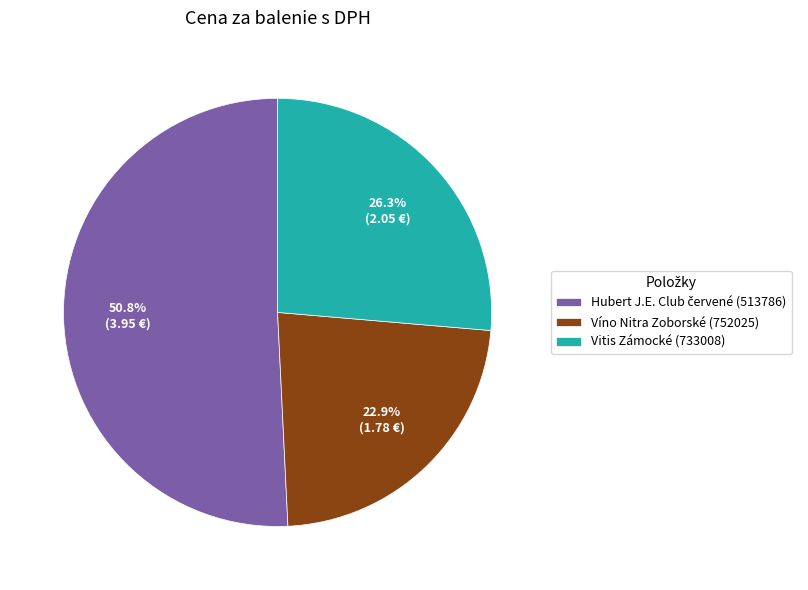

Is there any slice that represents more than half of the pie?

Yes